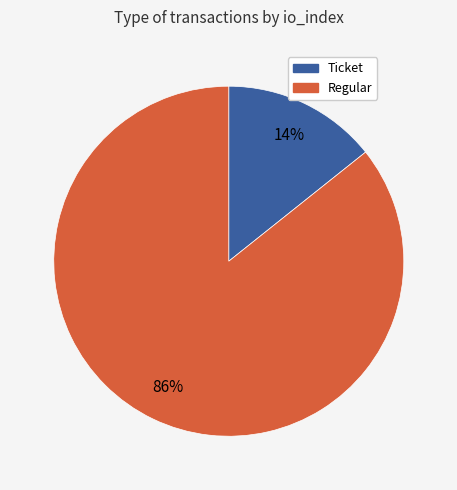

To the nearest percent, what is the combined percentage of Regular and Ticket?

100%